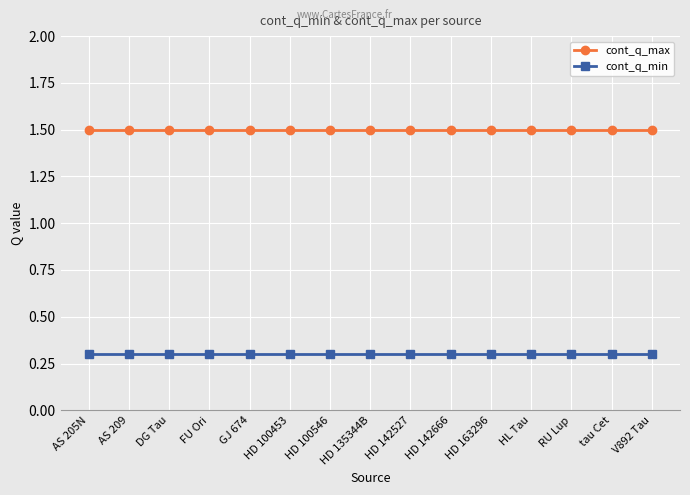

What is the label of the 1st point from the right?

V892 Tau